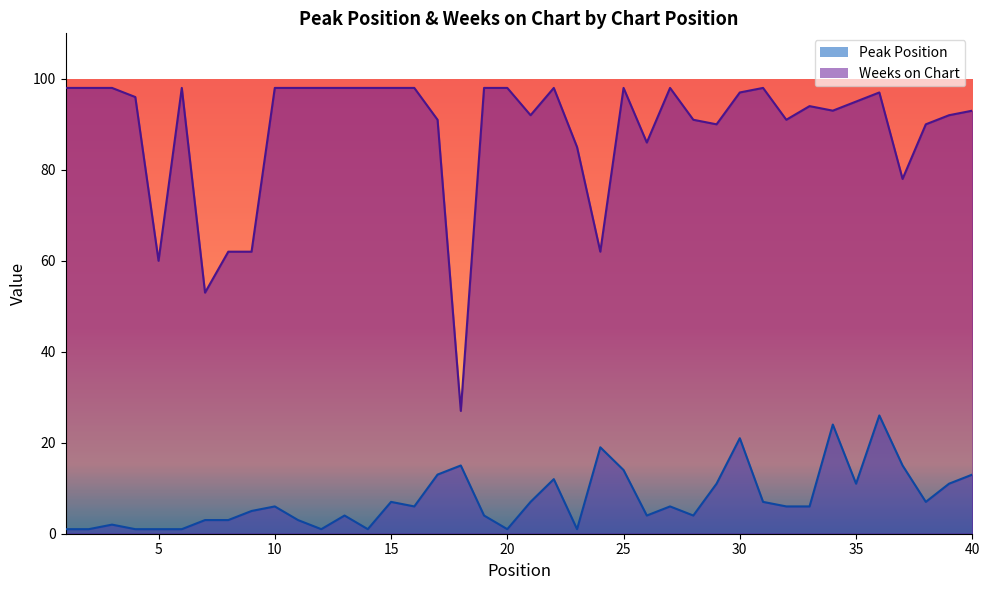

Rank the series at 8 from lowest to highest value.

Peak Position, Weeks on Chart